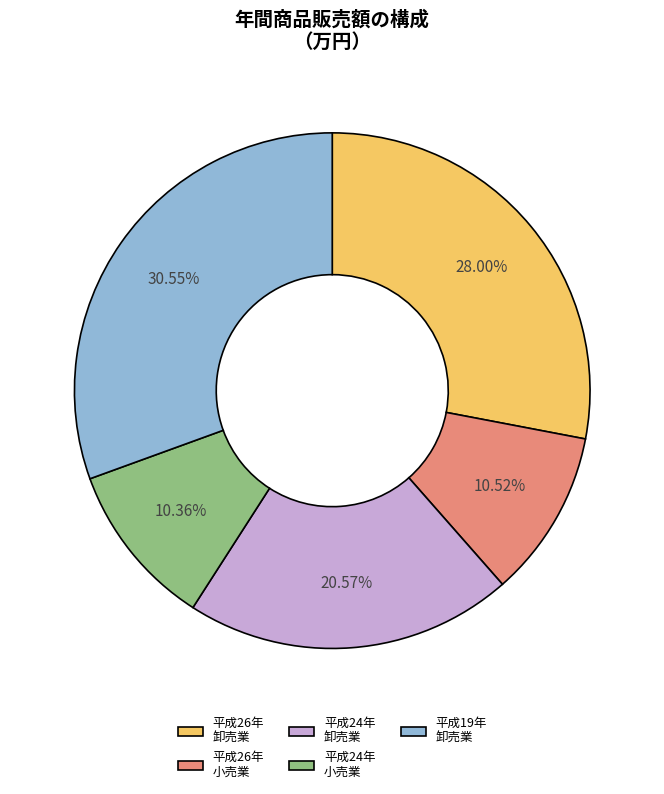

Which has a higher value, 平成24年 小売業 or 平成24年 卸売業?

平成24年 卸売業